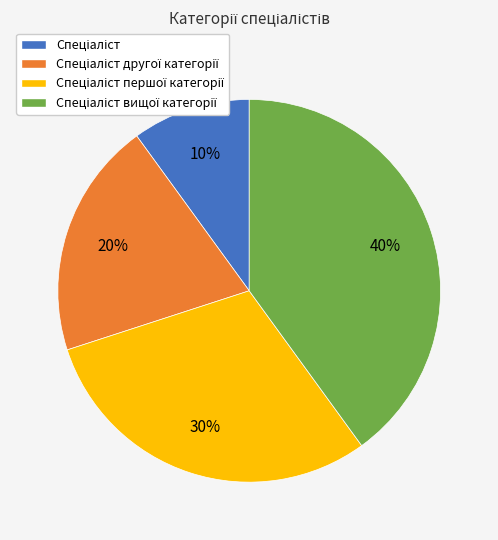

To the nearest percent, what is the difference between the largest and smallest slice percentages?

30%